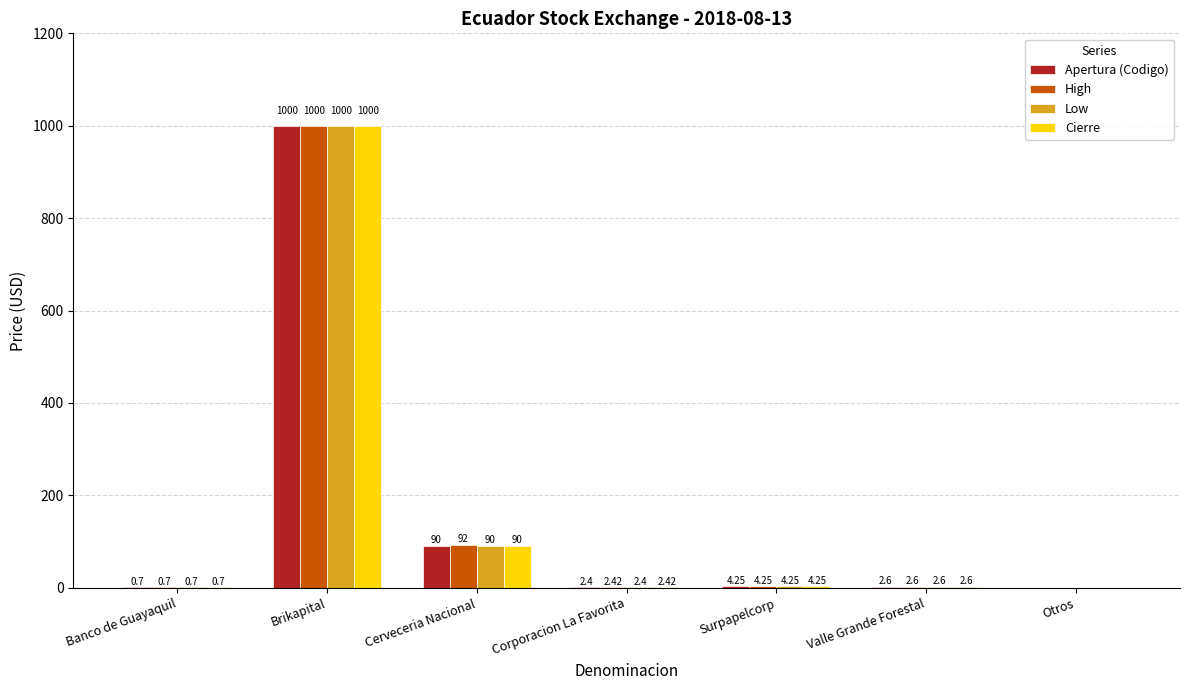

Where does the Cierre series first go above 2?

Brikapital